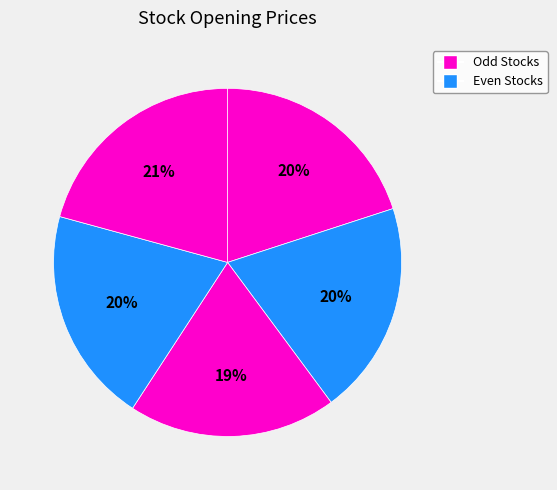

Count the number of slices in the pie.

5